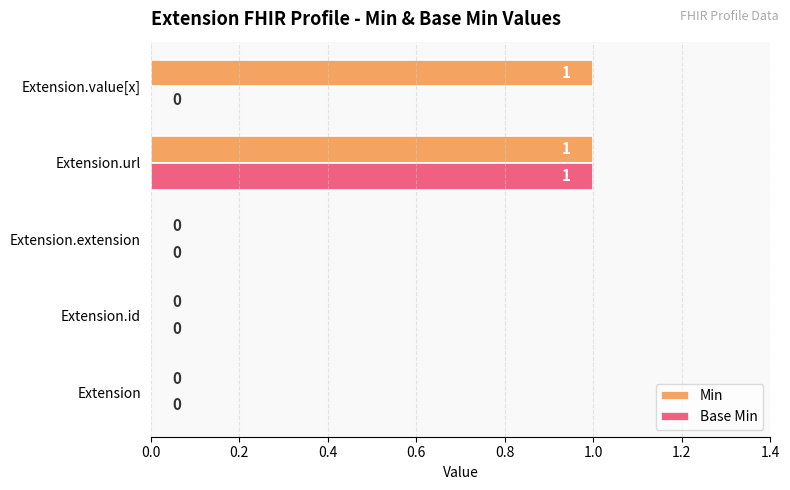

At which category is the sum across all series the highest?

Extension.url